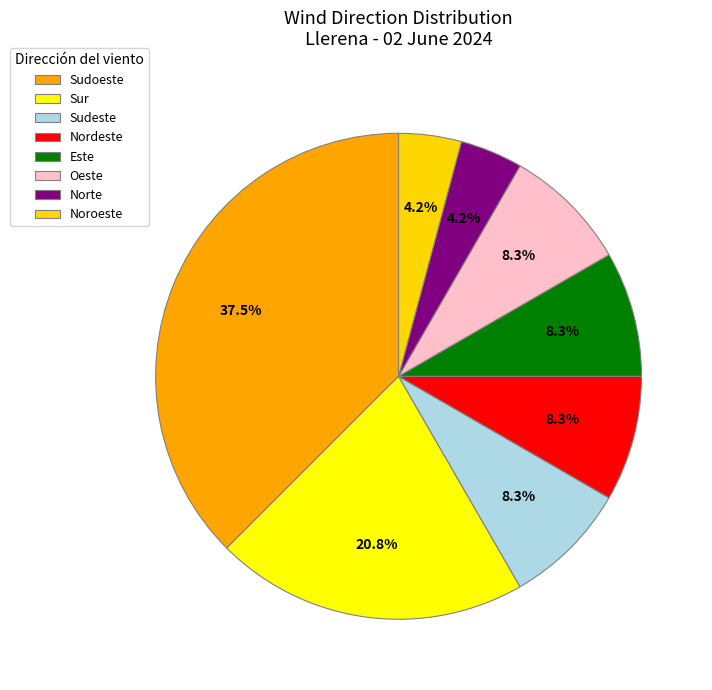

Is it true that Sur is 1% of the pie?

False